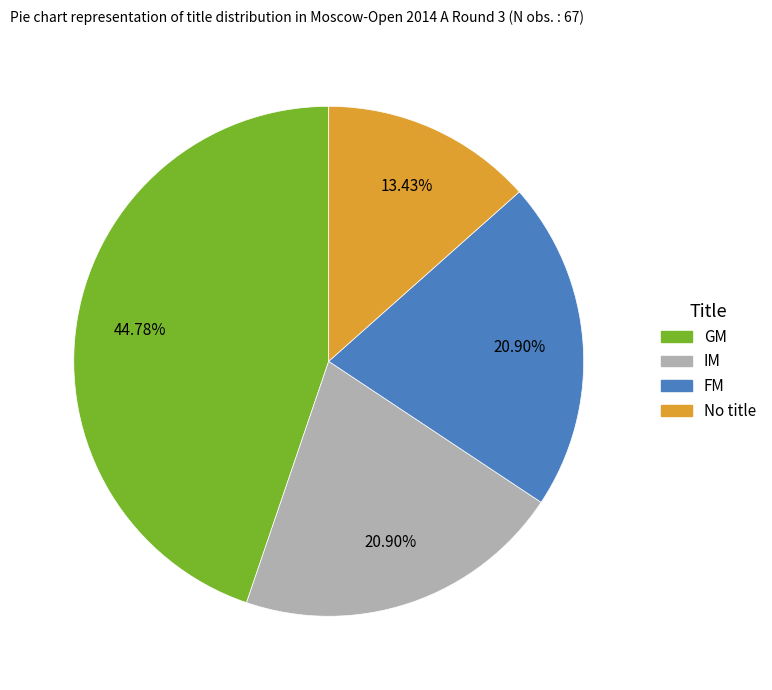

How many slices are in this pie chart?

4